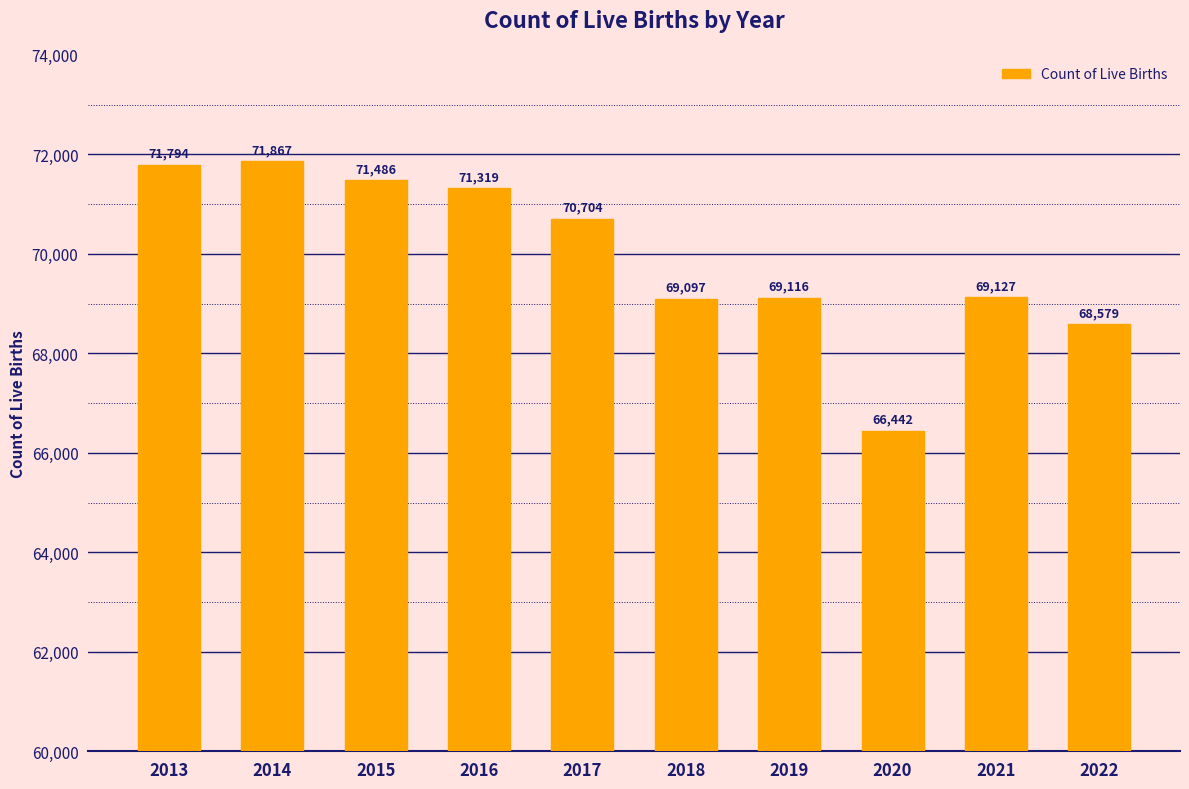

Reading left to right, list all the values displayed in this chart.

2013=71794	2014=71867	2015=71486	2016=71319	2017=70704	2018=69097	2019=69116	2020=66442	2021=69127	2022=68579